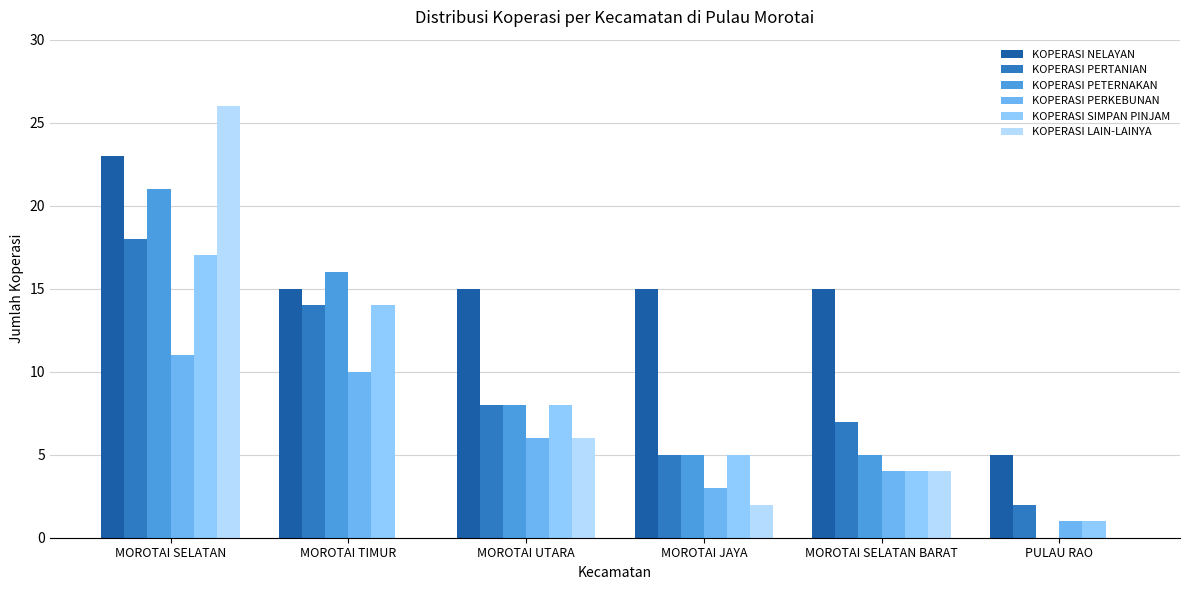

Reading left to right, extract all data points from this chart.

KOPERASI NELAYAN: 23	15	15	15	15	5
KOPERASI PERTANIAN: 18	14	8	5	7	2
KOPERASI PETERNAKAN: 21	16	8	5	5	0
KOPERASI PERKEBUNAN: 11	10	6	3	4	1
KOPERASI SIMPAN PINJAM: 17	14	8	5	4	1
KOPERASI LAIN-LAINYA: 26	0	6	2	4	0